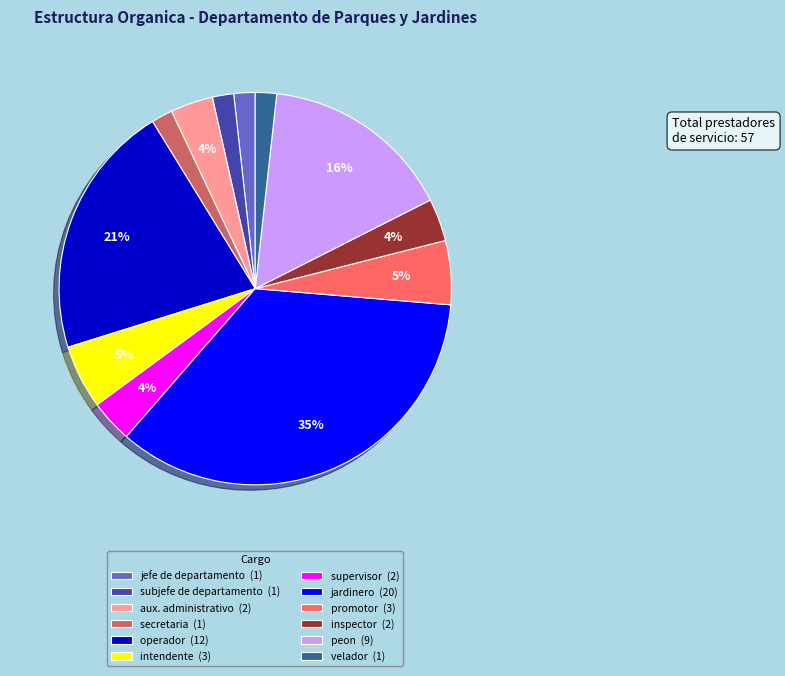

How many slices are in this pie chart?

12